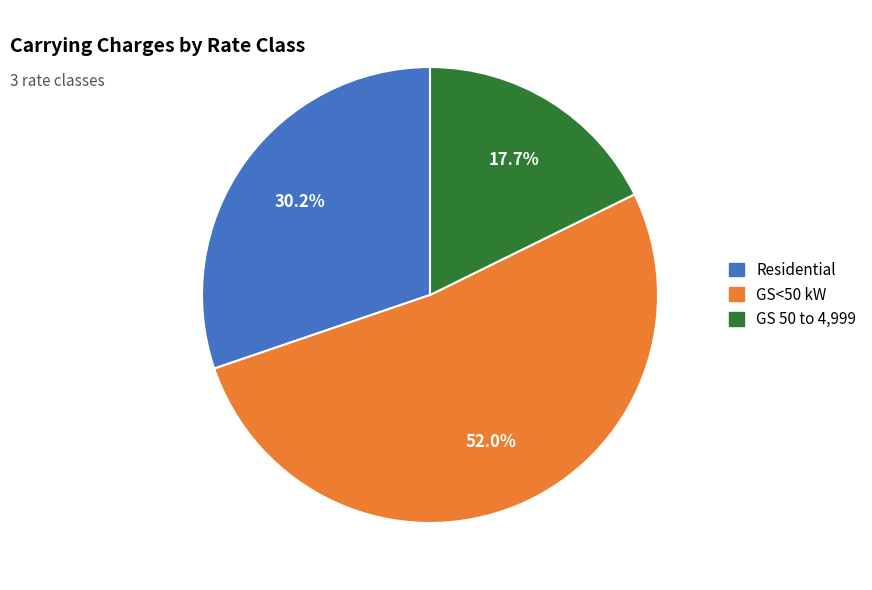

Rank the categories by value from lowest to highest.

GS 50 to 4,999, Residential, GS<50 kW